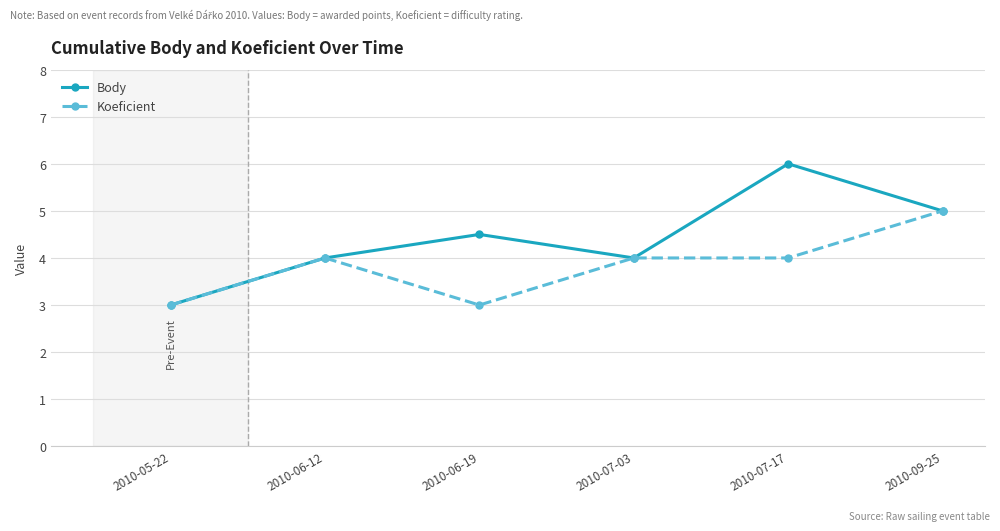

How many interior local peaks does the Body series have?

2